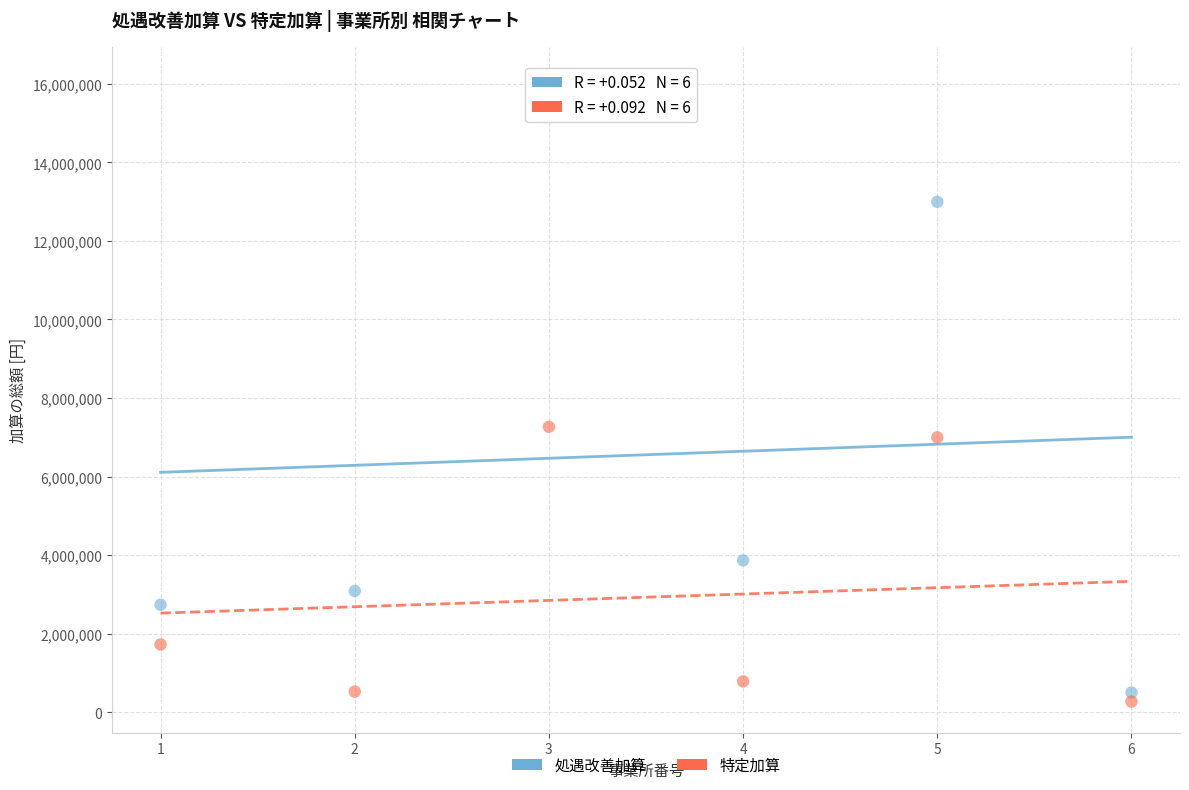

Which series has the widest spread of Y values?

処遇改善加算